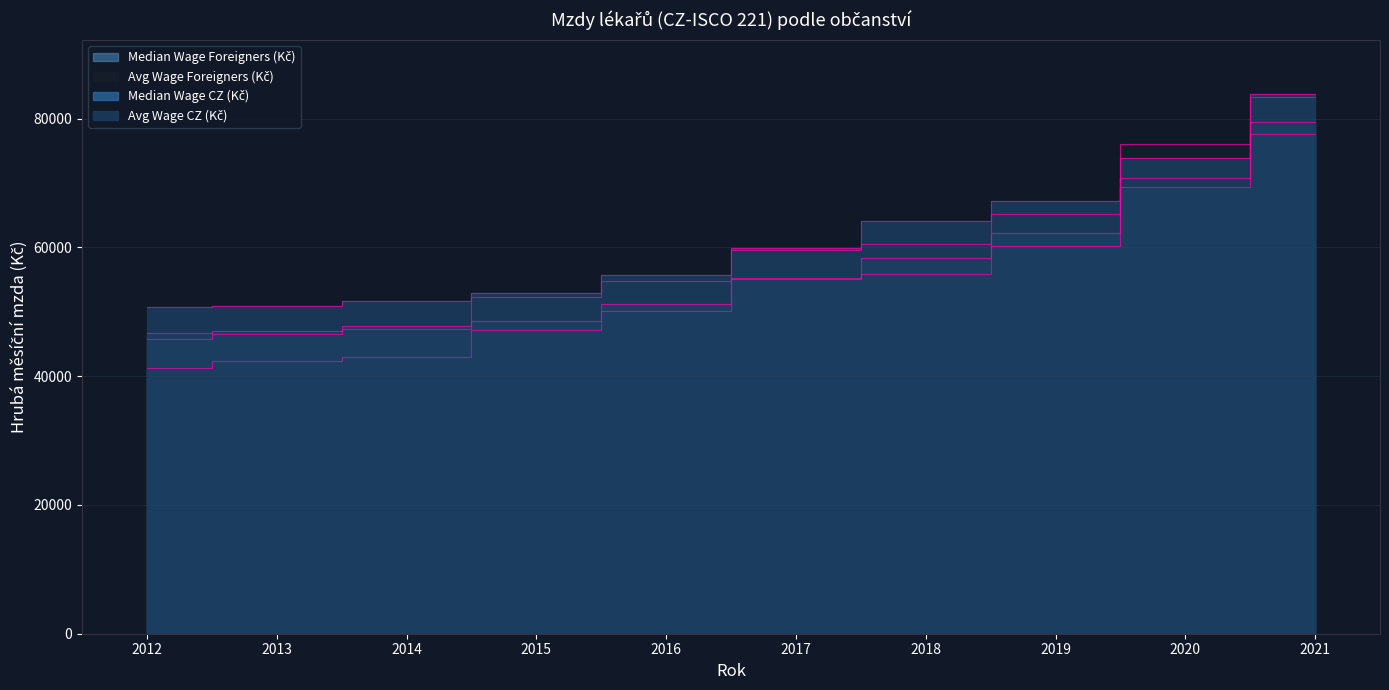

What is the total value across all series at 2012?

184498.3